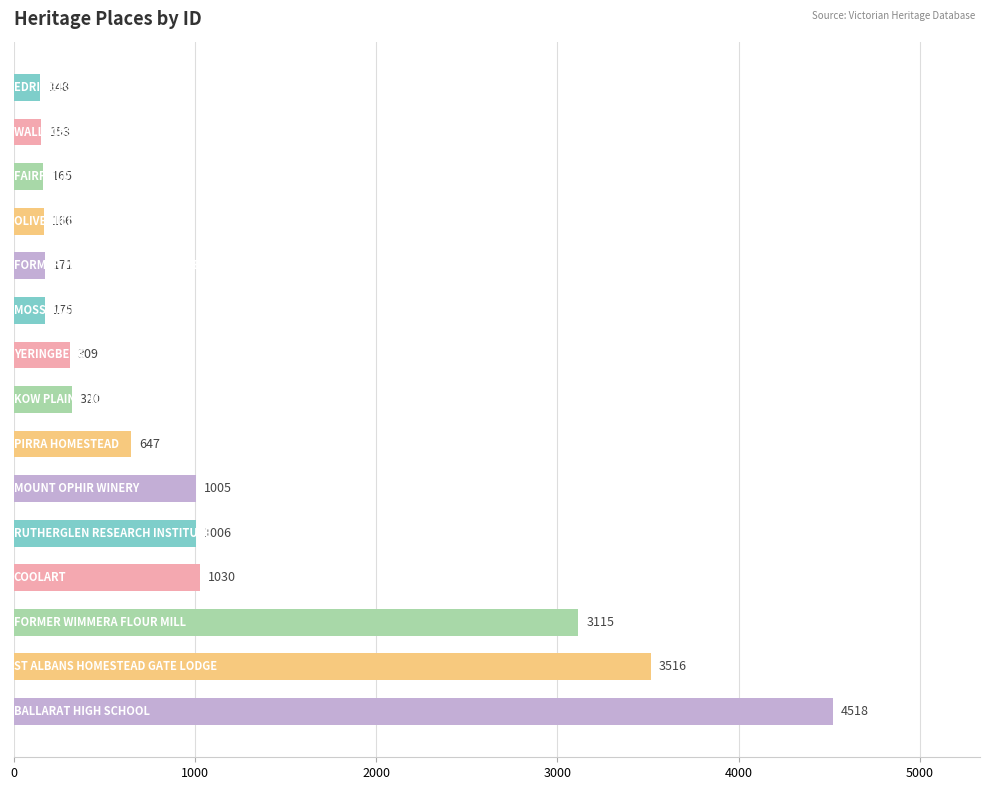

How many data points are less than 320?

7